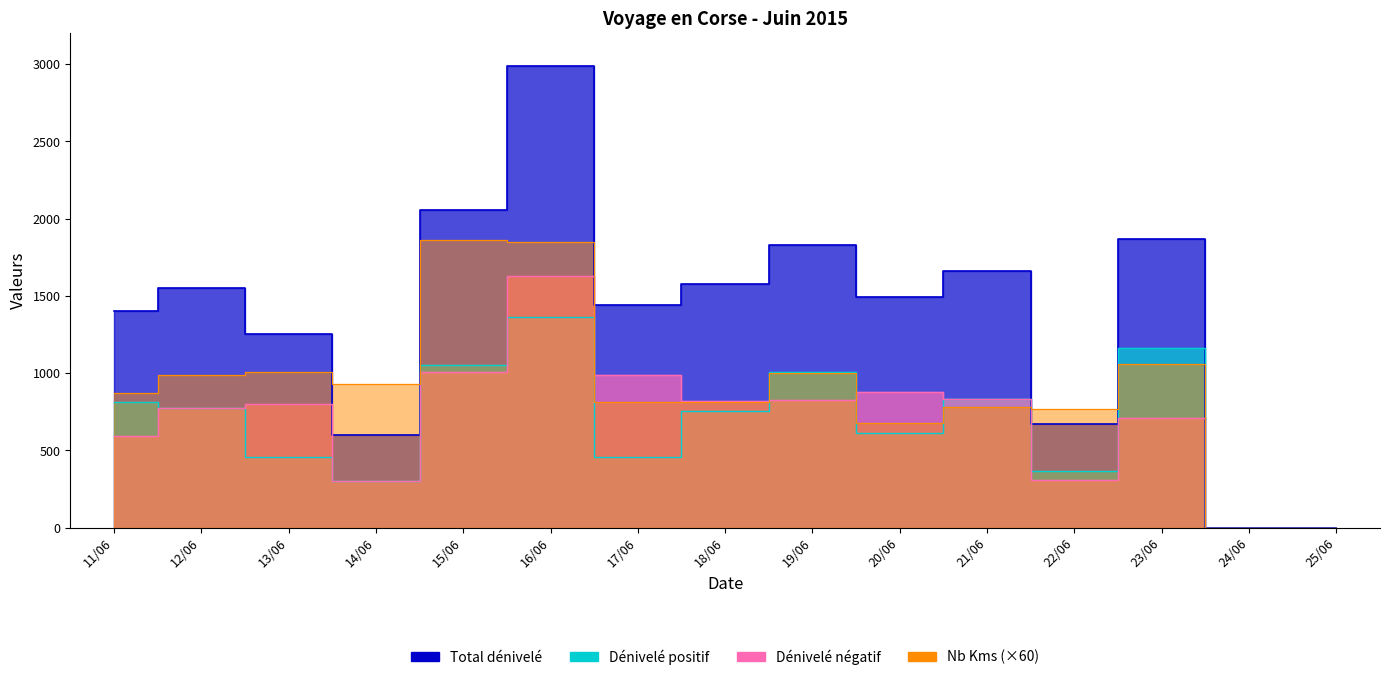

Which series changed the most between 13/06 and 23/06?

Dénivelé positif